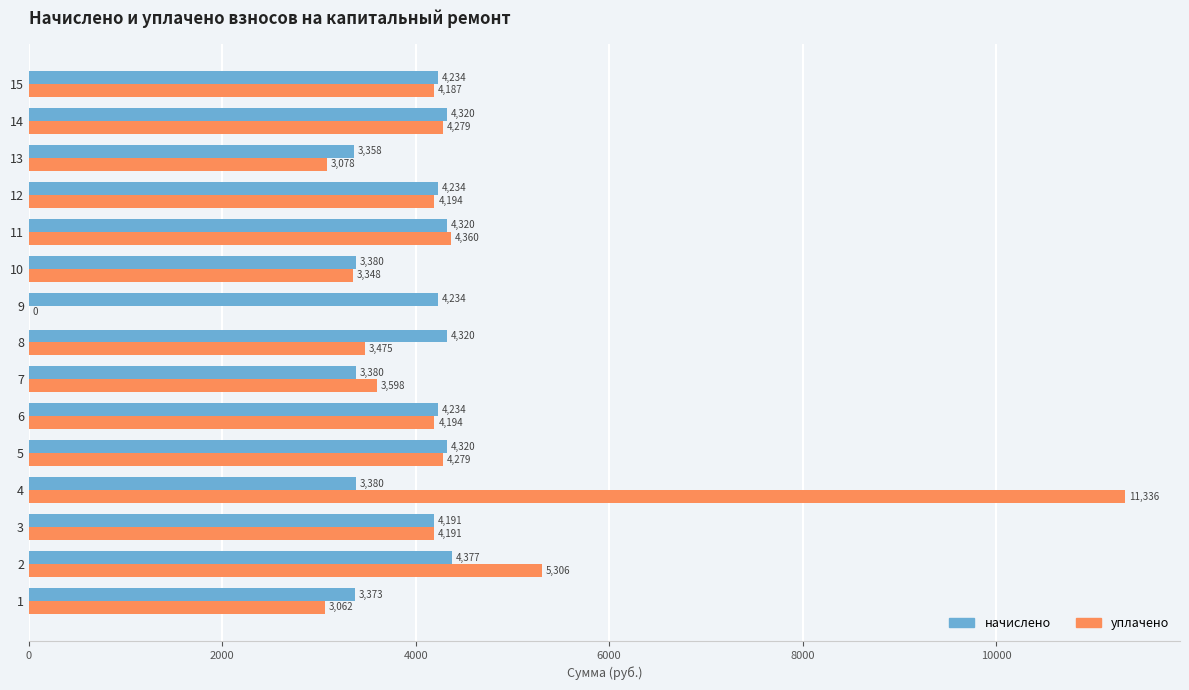

At which category is the sum across all series the highest?

4